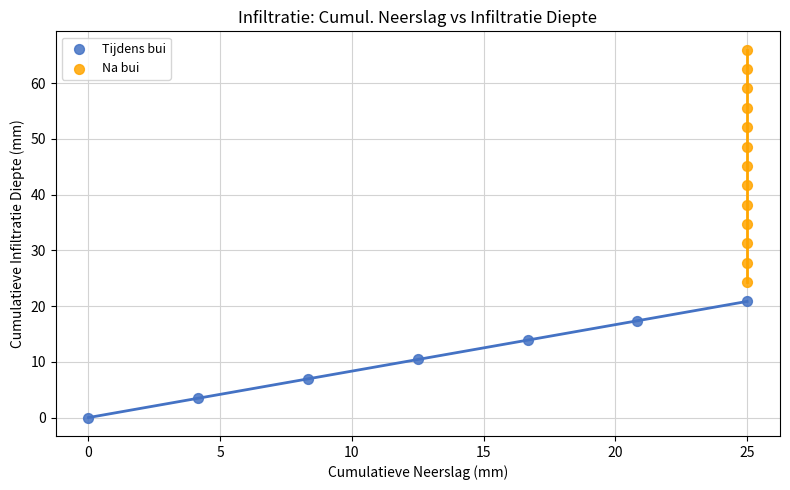

Which series reaches the maximum Y coordinate?

Na bui